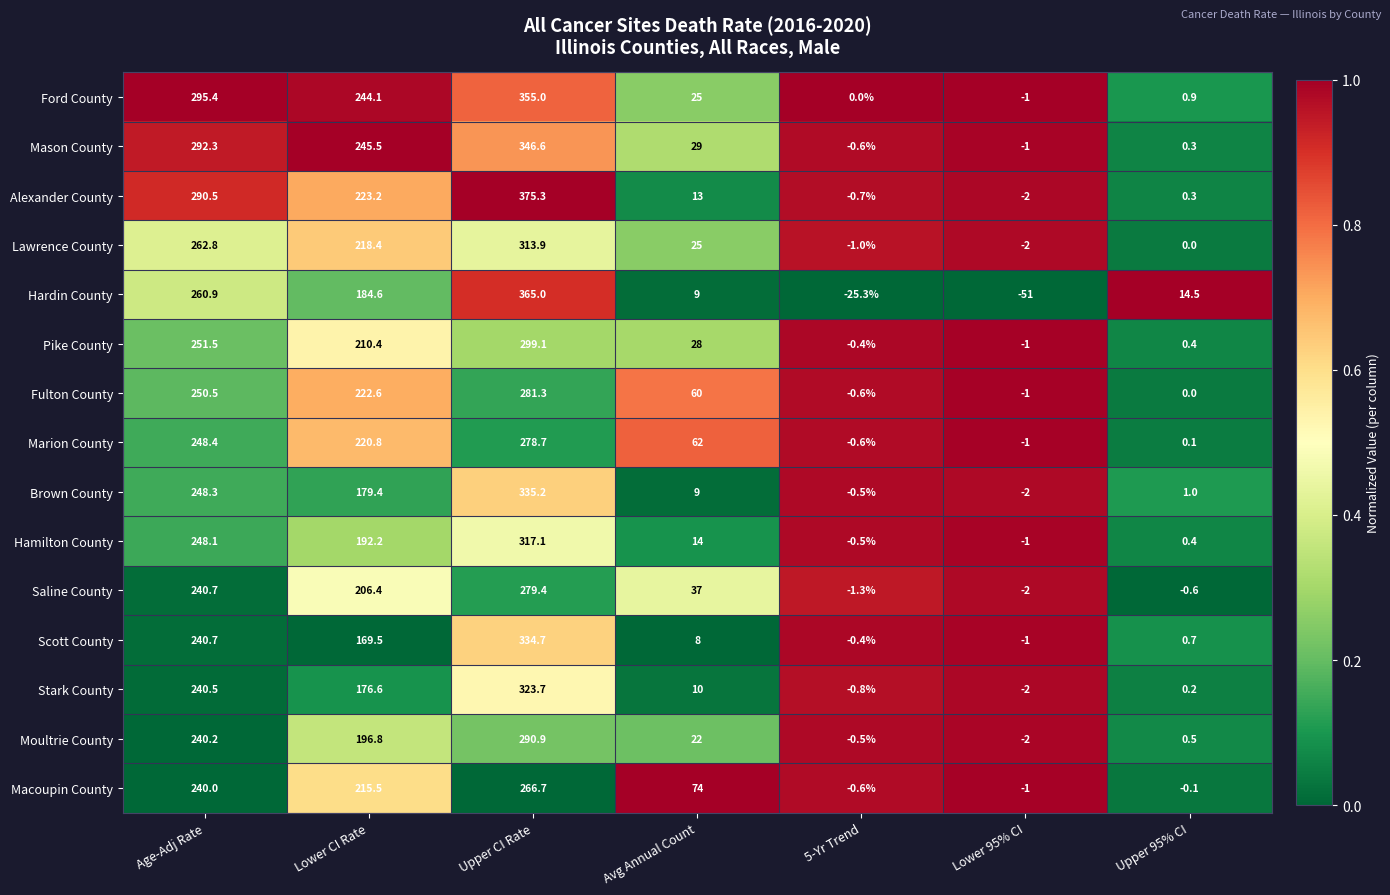

What is the total value across all series at Upper 95% CI?

18.6